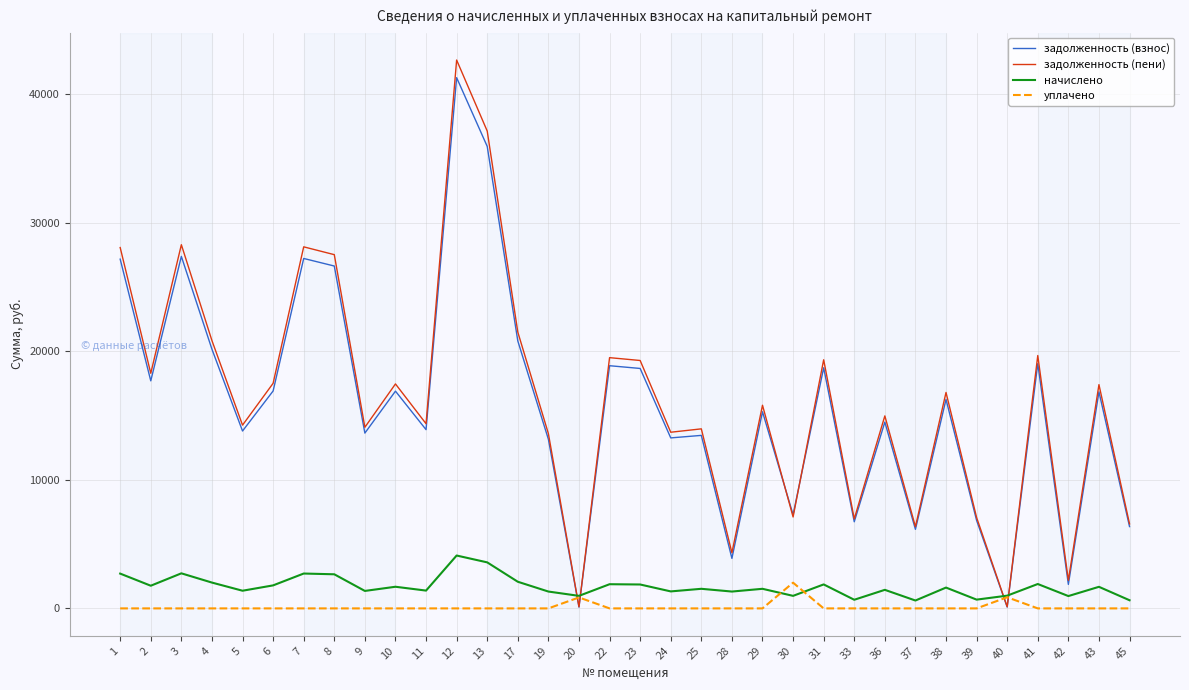

How many distinct data groups are displayed?

4